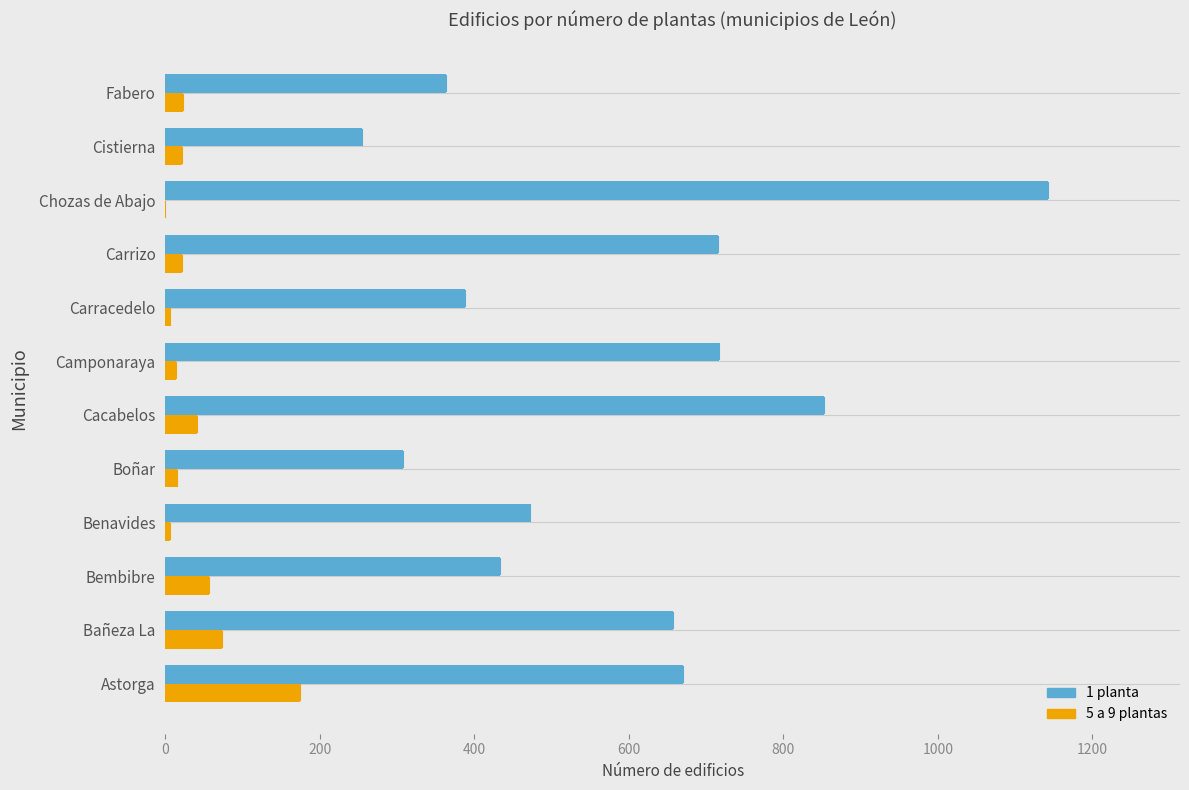

The 1 planta series shows 1090 at Astorga. True or false?

False